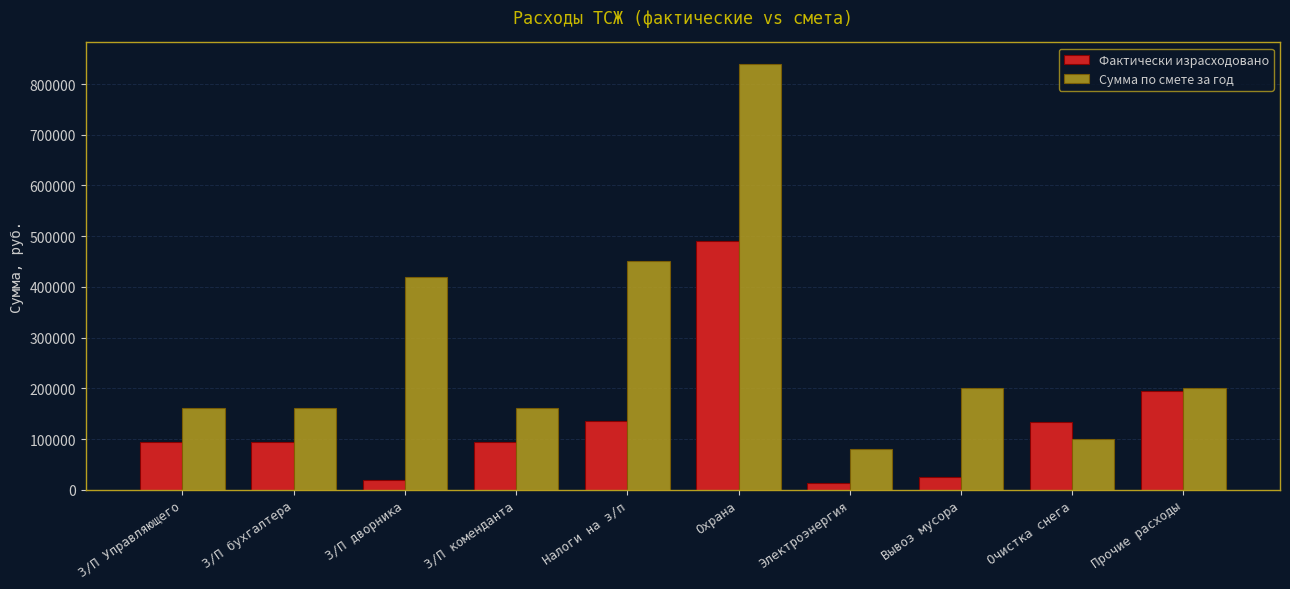

What is the value of the Фактически израсходовано bar at the 5th from the left?

136500.0